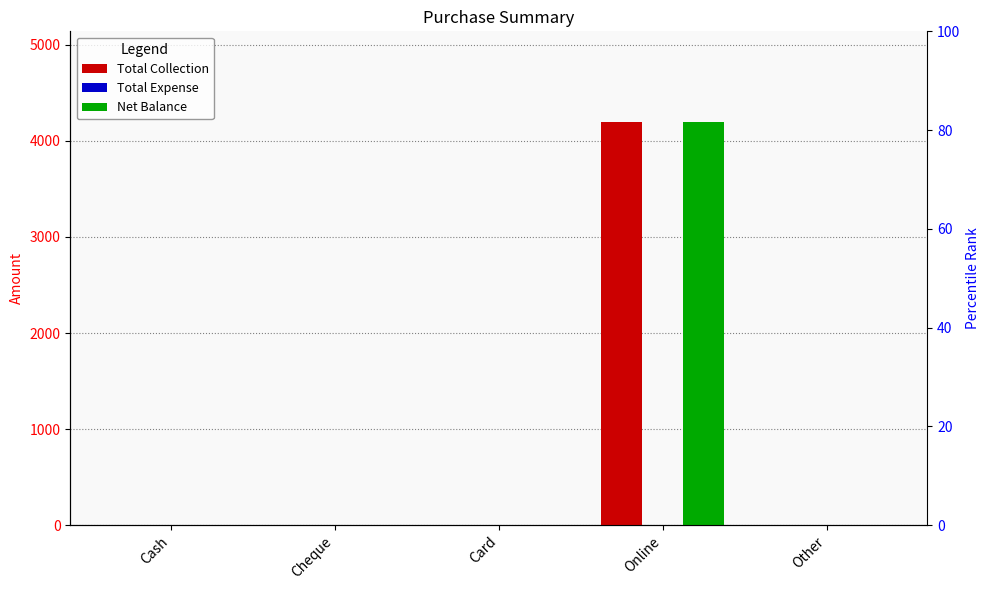

What is the difference between the maximum and minimum values in the Total Collection series?

4200